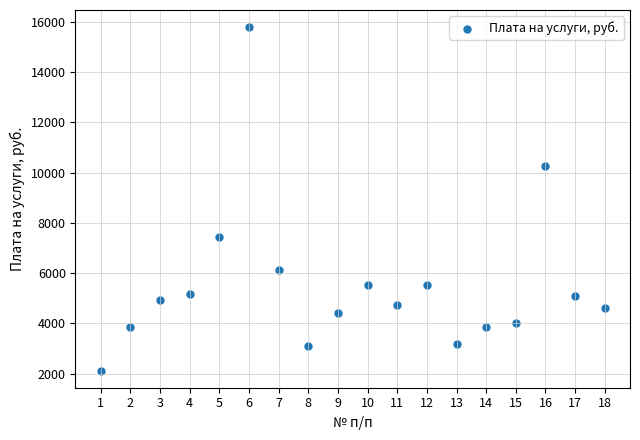

What Y value in the scatter plot is closest to 8952?

10265